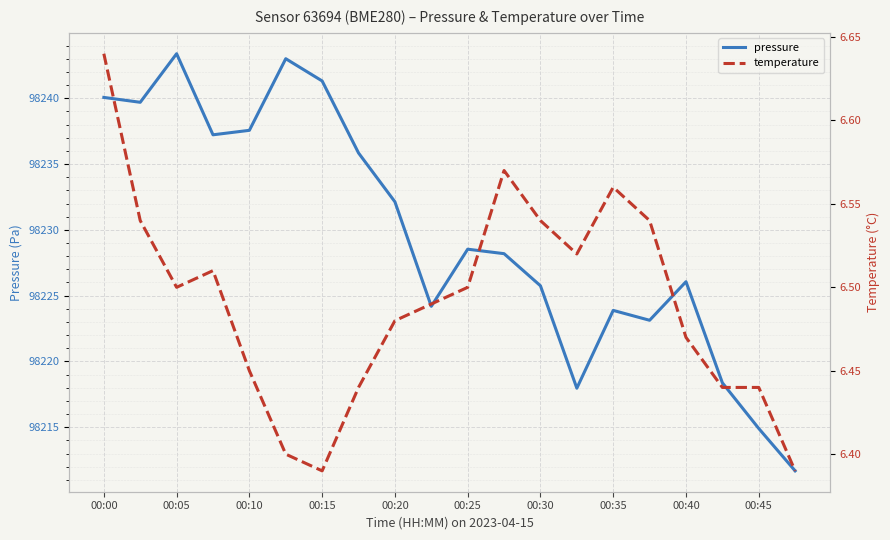

The pressure series shows 98225.8 at 00:30. True or false?

True